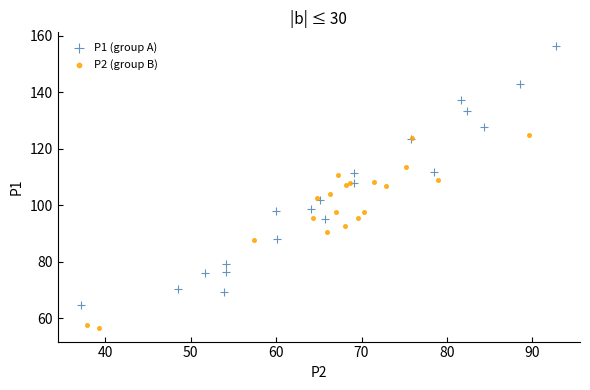

Which series reaches the minimum Y coordinate?

P2 (group B)